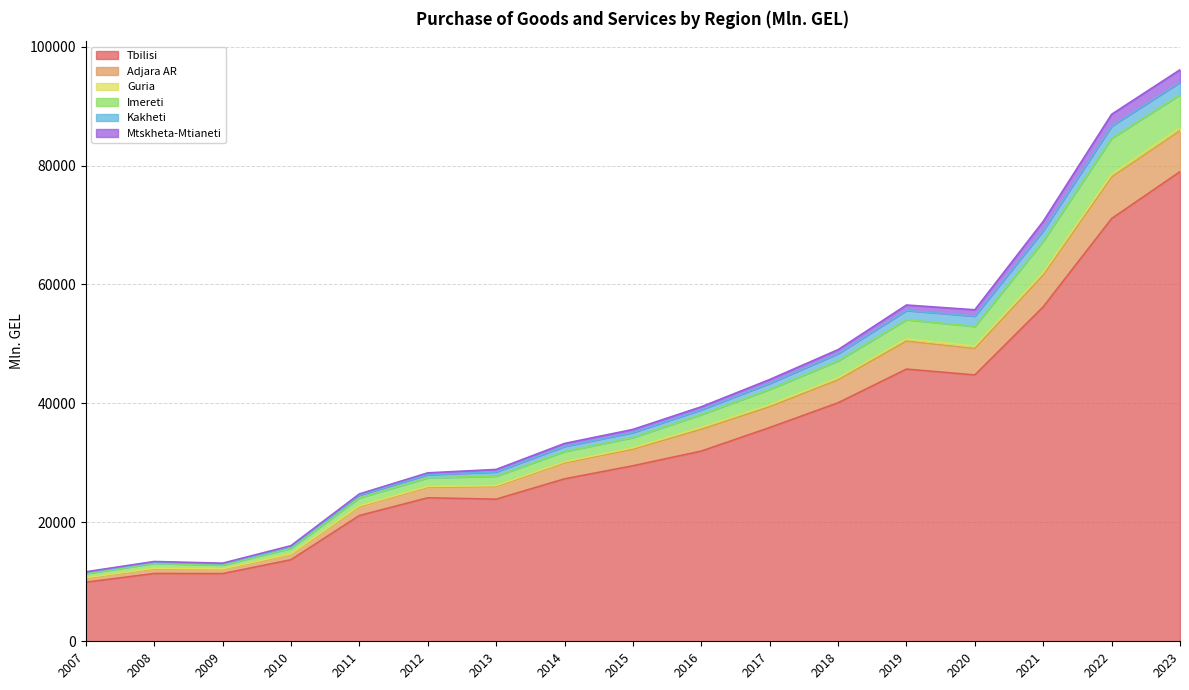

Where is Tbilisi nearest to the value 44450?

2020